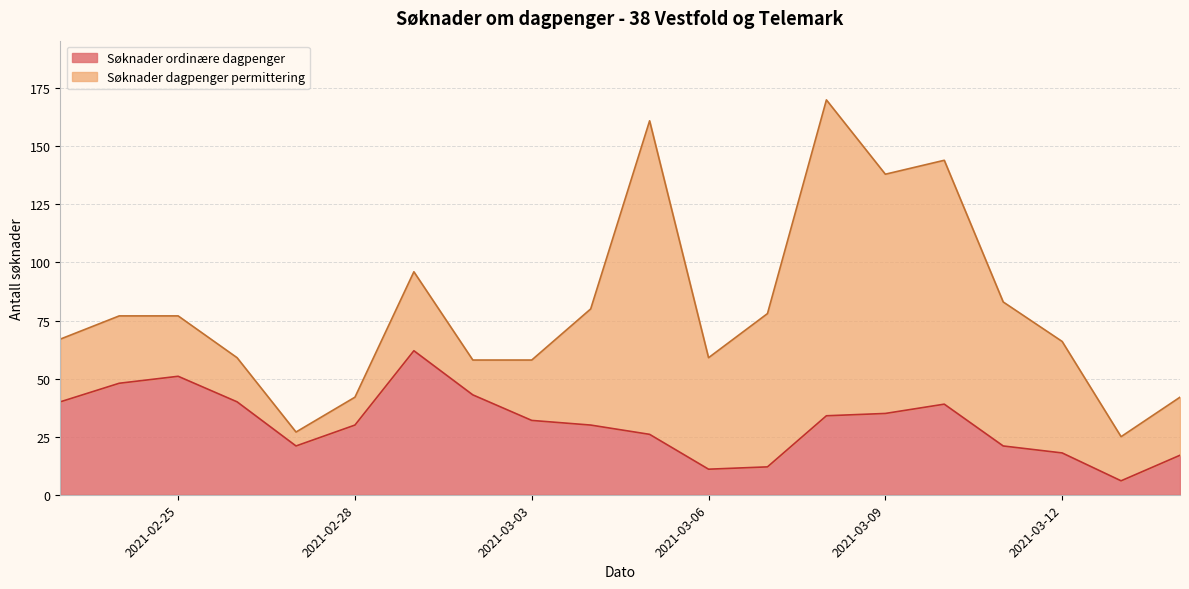

True or false: Søknader dagpenger permittering has a value of 31 at 2021-03-06.

False